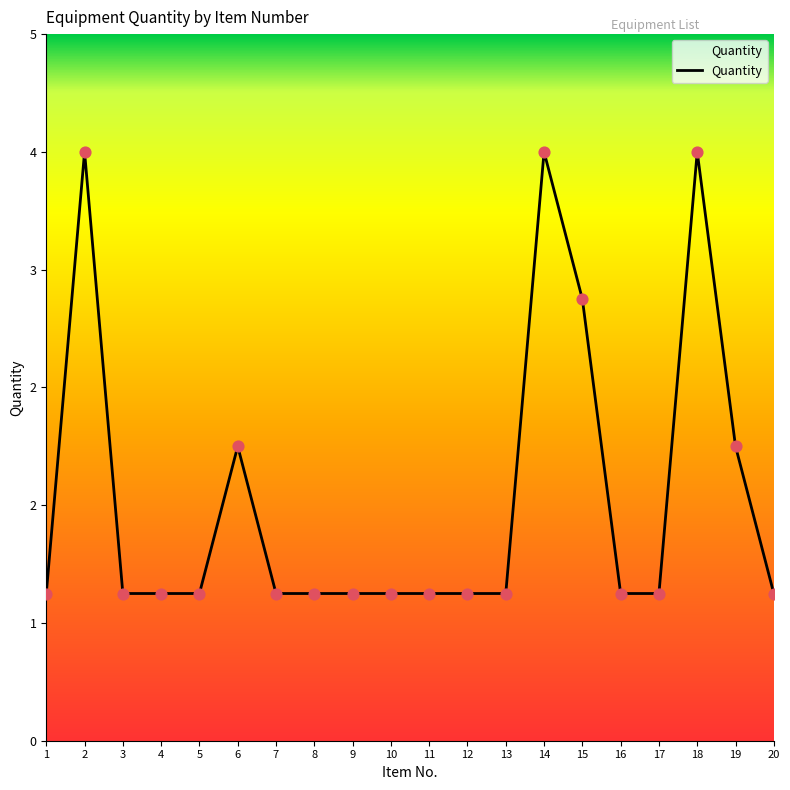

Which has a higher value, 7 or 9?

7